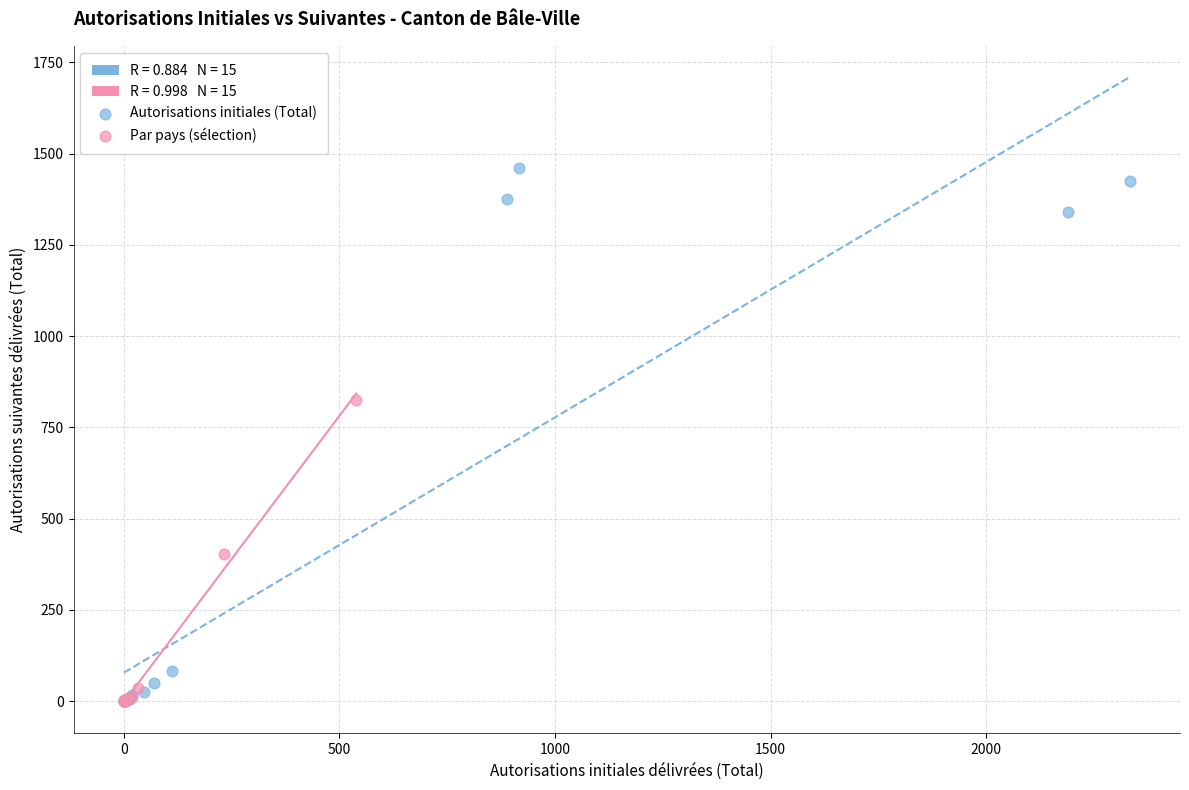

Which series contains the highest Y value?

Autorisations initiales (Total)